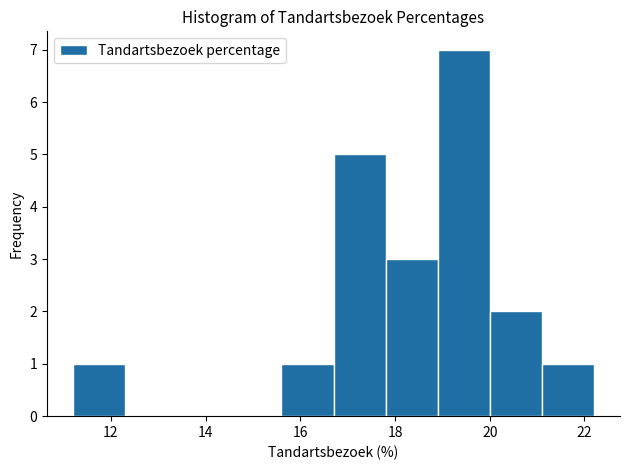

How tall is the bar that spans 15.6 to 16.7 on the x-axis? Neither the bar edges nor the heights are printed on the chart, so give them approximately, as read against the axes.

1